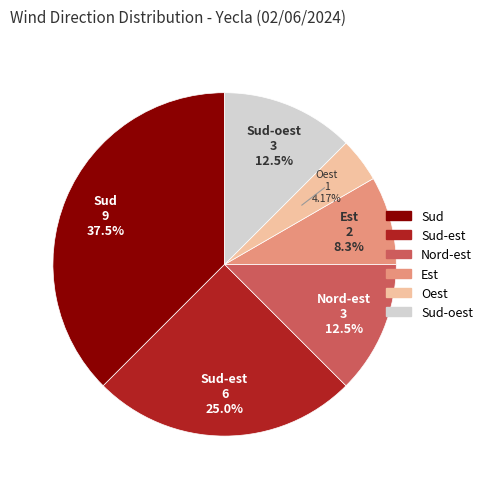

Is there any slice that represents more than half of the pie?

No